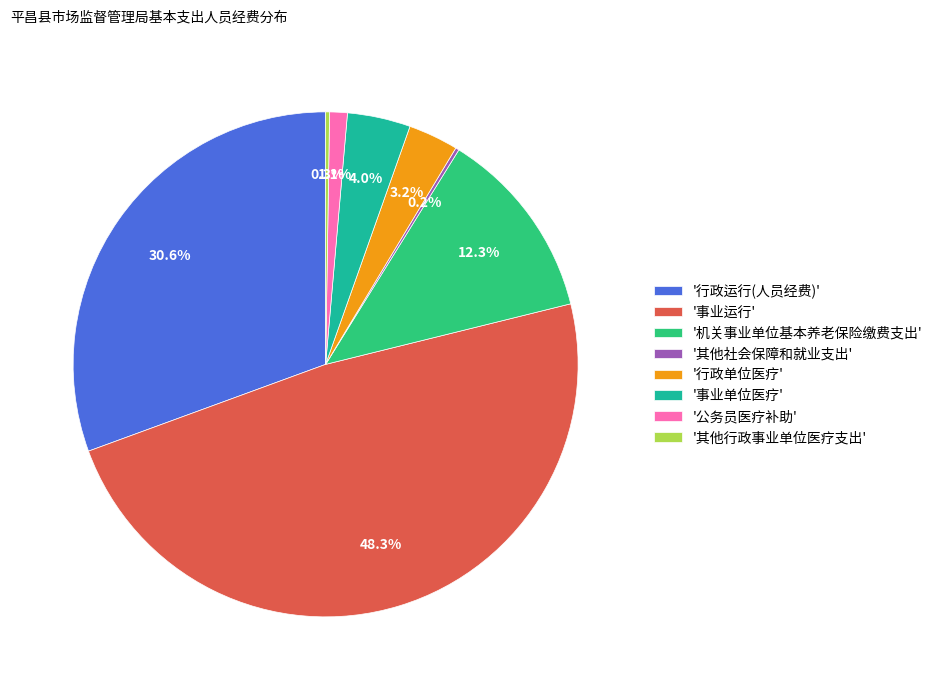

Is there any slice that represents more than half of the pie?

No